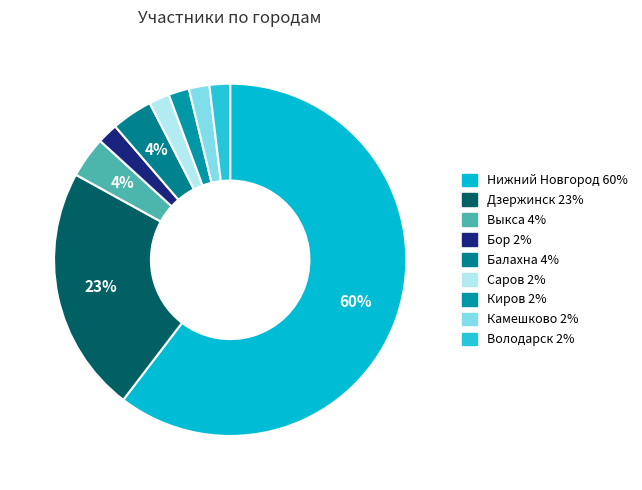

Is it true that Камешково is 11% of the pie?

False